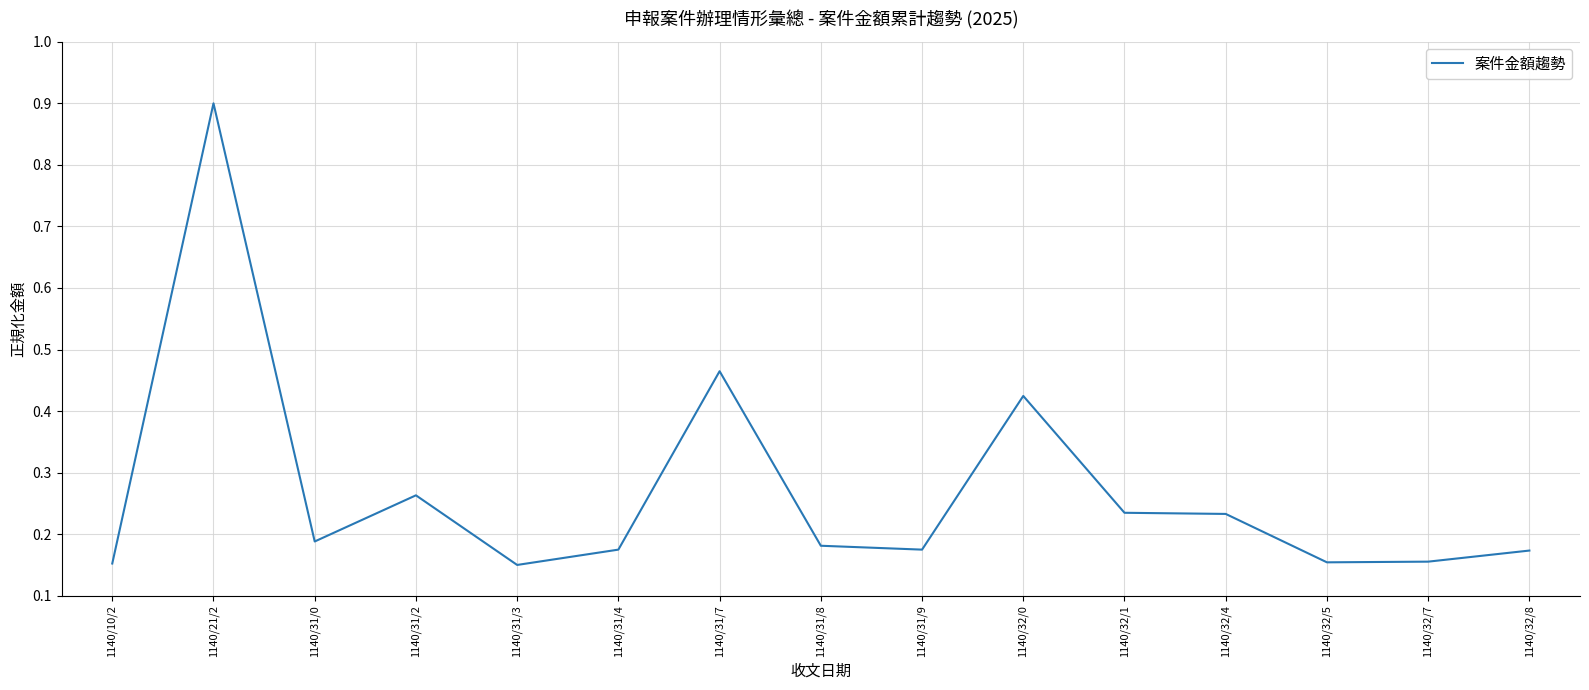

Between 1140/10/2 and 1140/32/0, which is larger?

1140/32/0